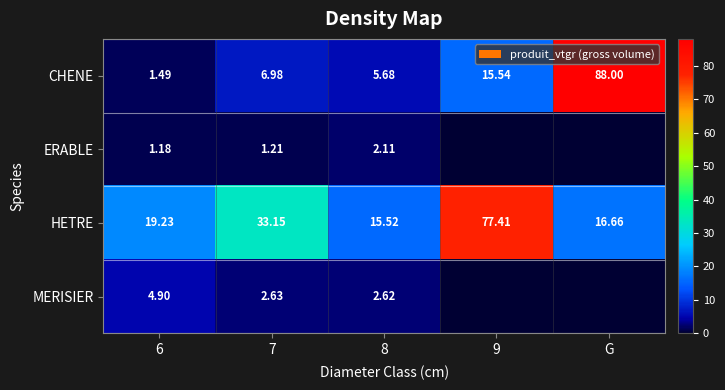

What is the total value across all series at 6?

26.8